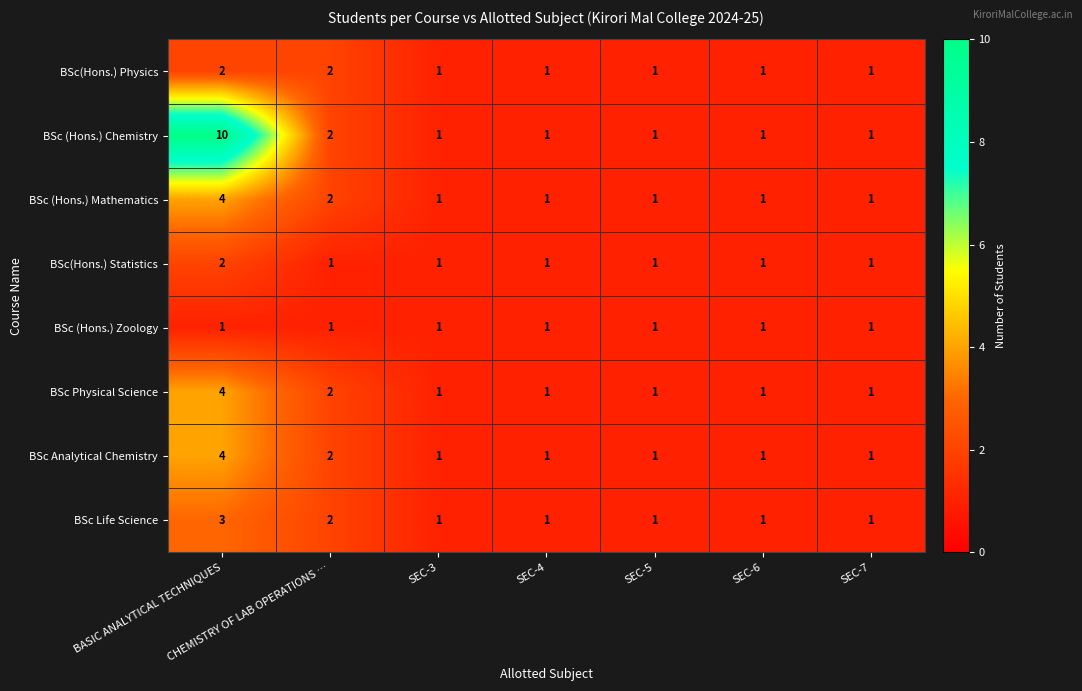

What is the maximum value shown in the chart?

10